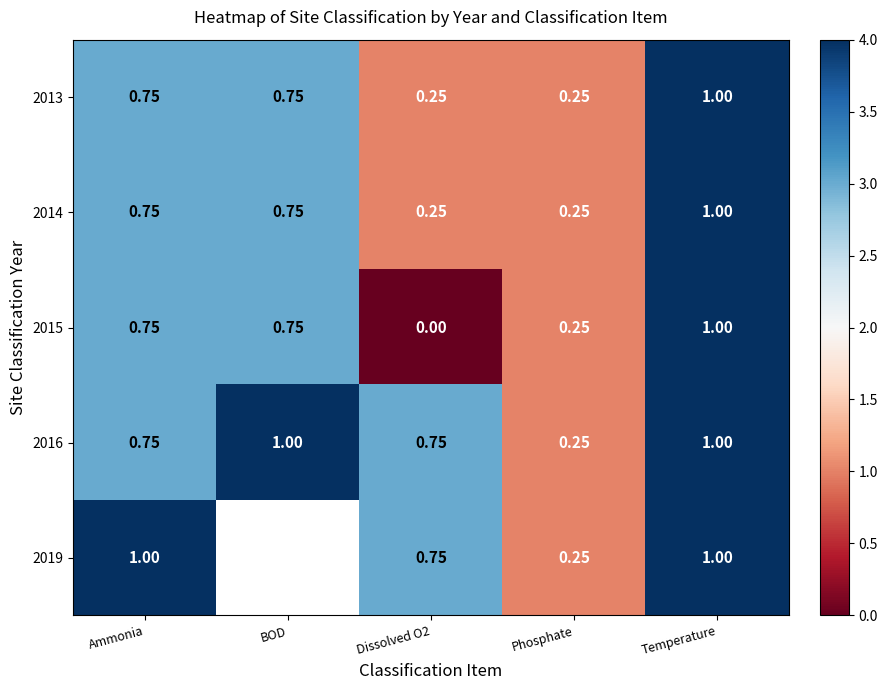

Is the value of 2013 at Dissolved O2 greater than the value of 2019 at Ammonia?

No